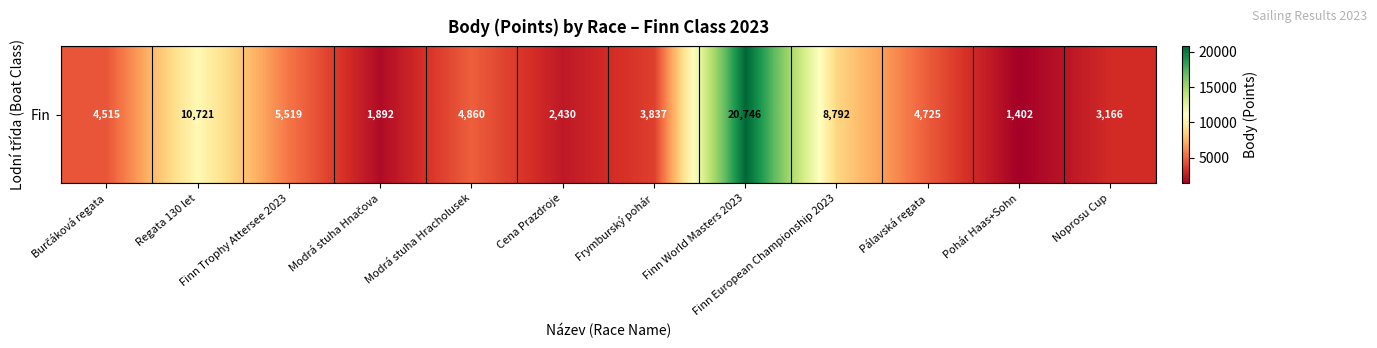

Reading right to left, extract all data points from this chart.

3166	1402	4725	8792	20746	3837	2430	4860	1892	5519	10721	4515